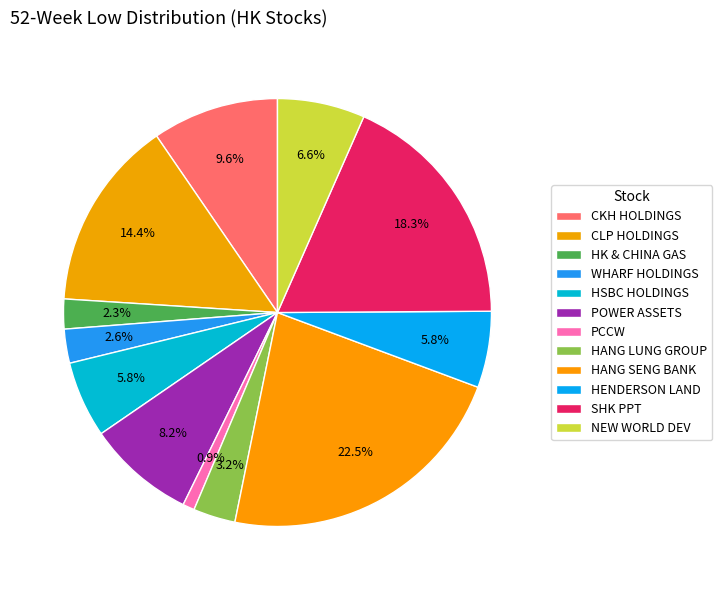

Rank the categories by value from highest to lowest.

HANG SENG BANK, SHK PPT, CLP HOLDINGS, CKH HOLDINGS, POWER ASSETS, NEW WORLD DEV, HENDERSON LAND, HSBC HOLDINGS, HANG LUNG GROUP, WHARF HOLDINGS, HK & CHINA GAS, PCCW